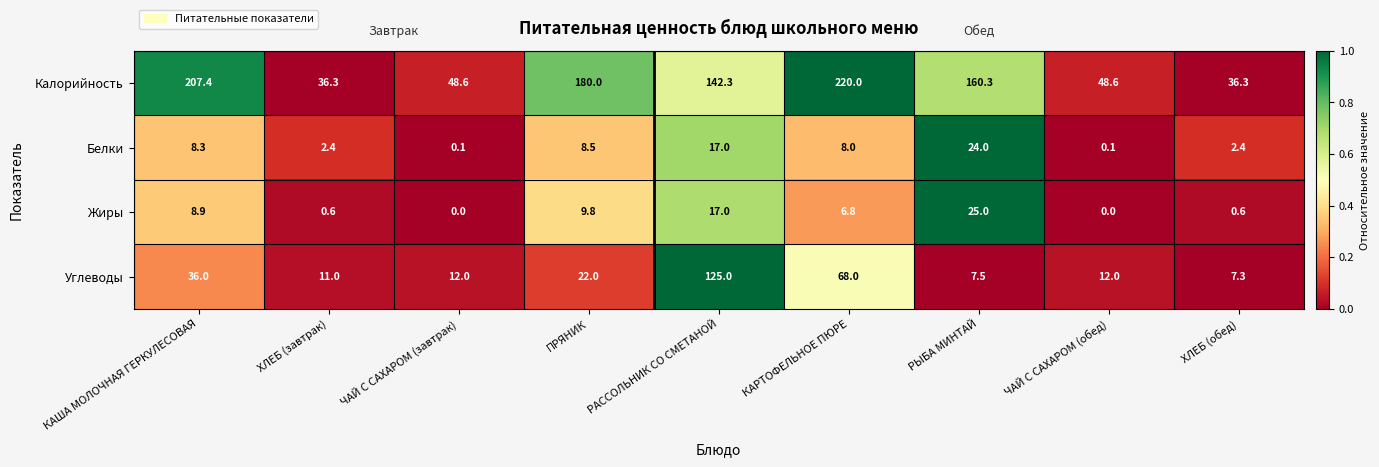

At how many categories does at least one series exceed 99?

5